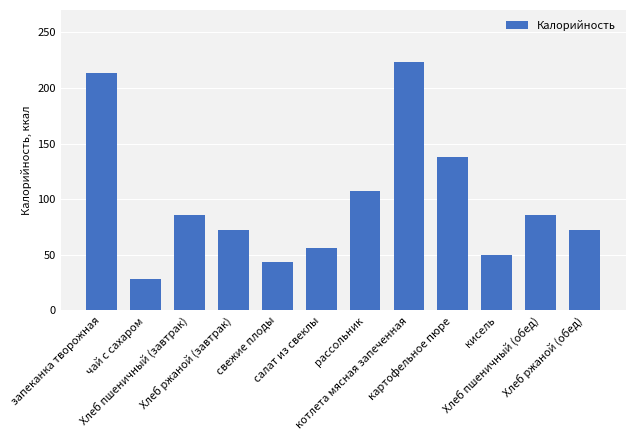

Reading left to right, transcribe all the data shown in this chart.

213	28	86	72	44	56	107	223	138	50	86	72